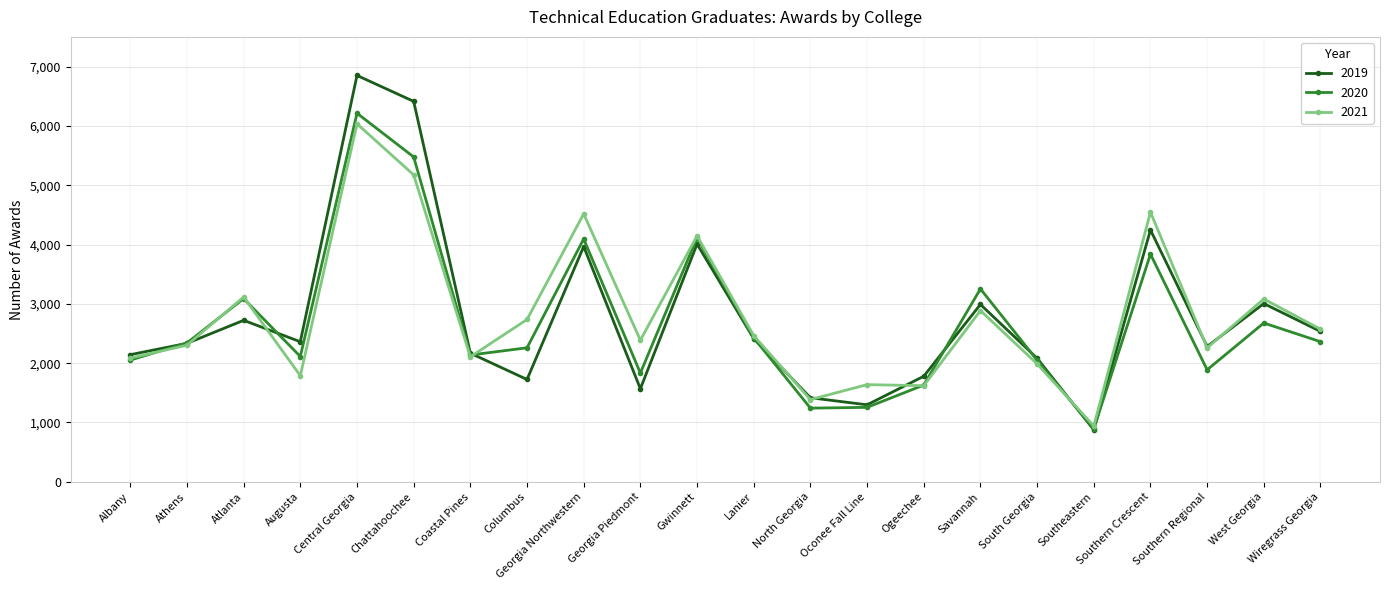

What is the label of the 9th point from the left?

Georgia Northwestern